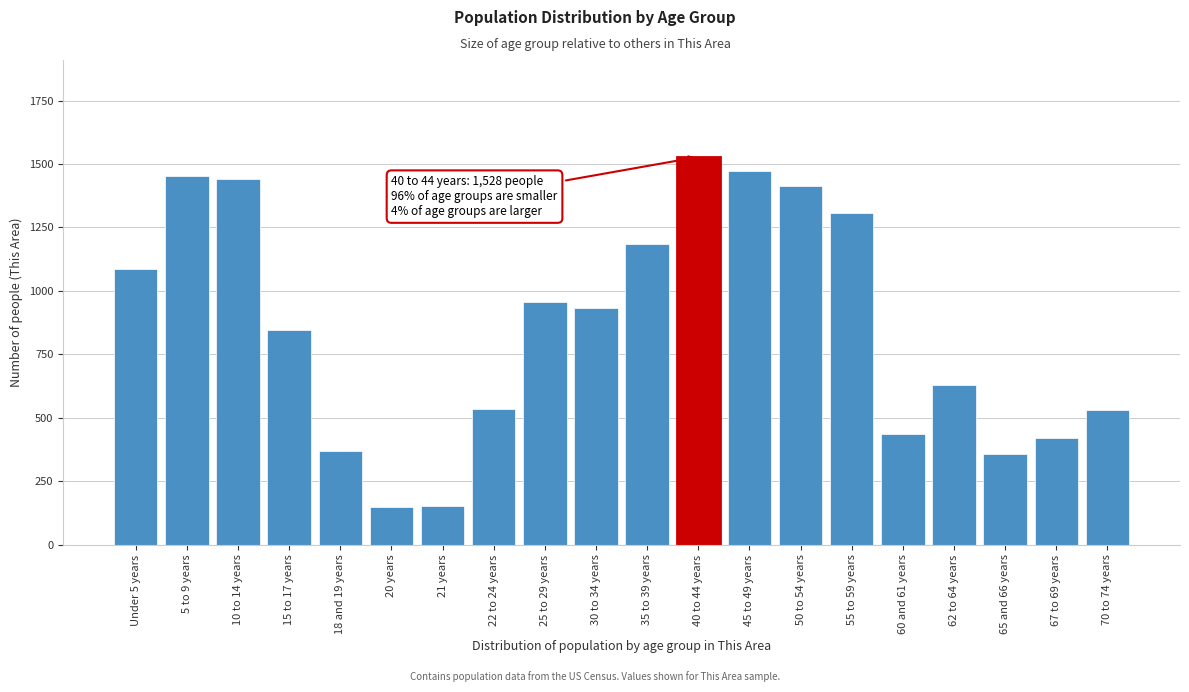

What is the value of the 17th bar from the left?

629